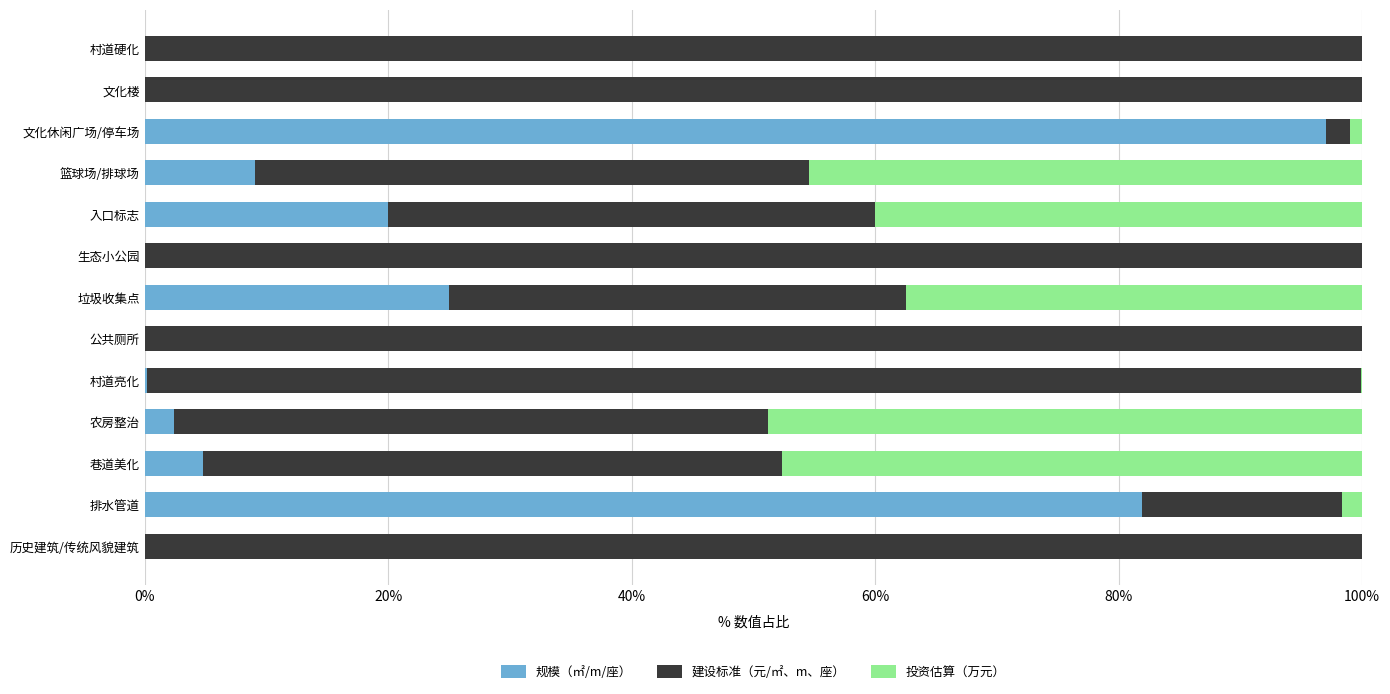

Is it true that 规模（㎡/m/座） equals 35.7 at 文化楼?

False